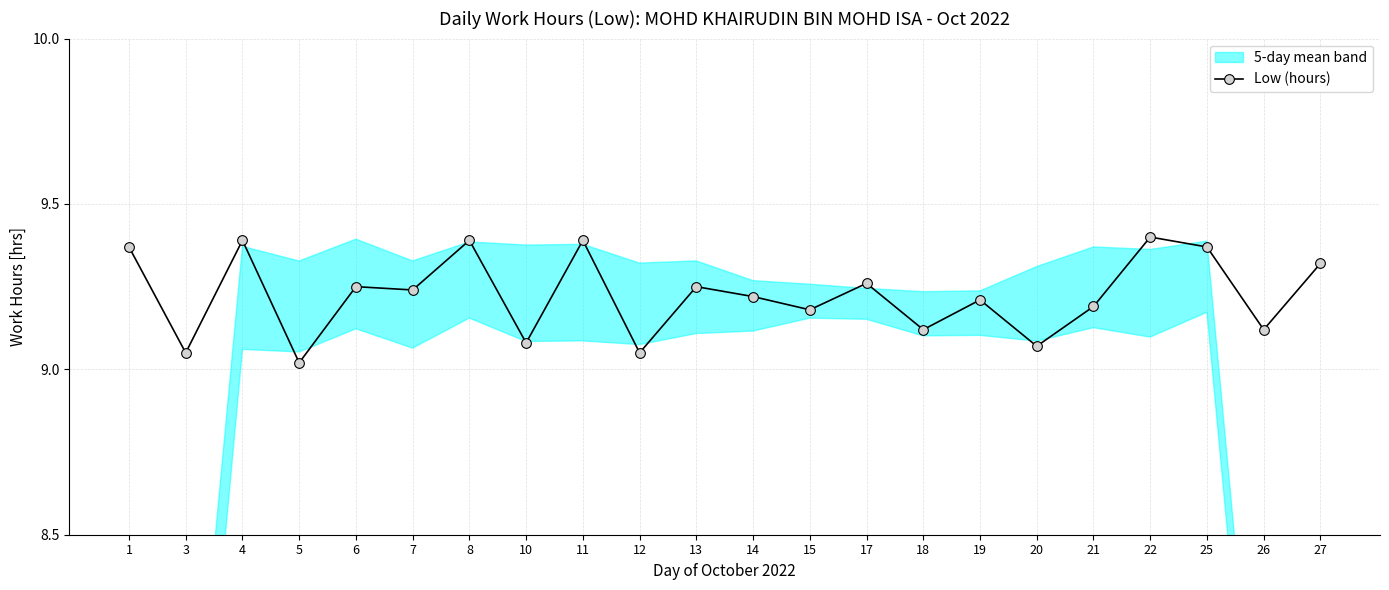

At which category does the chart reach its minimum across all series?

5